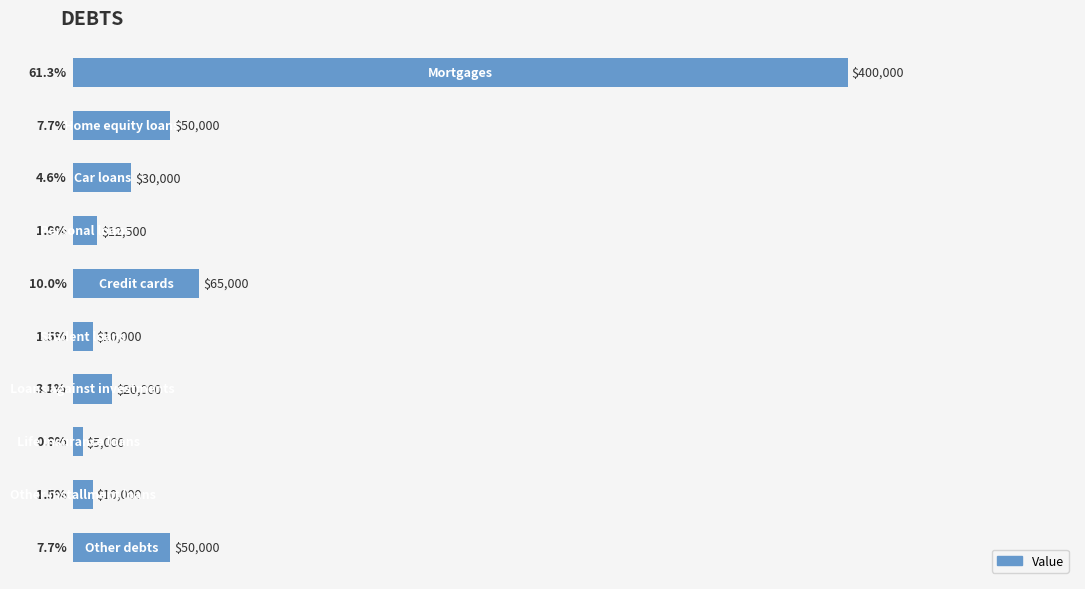

Reading top to bottom, what are all the values shown in this chart?

61.3	7.7	4.6	1.9	10.0	1.5	3.1	0.8	1.5	7.7